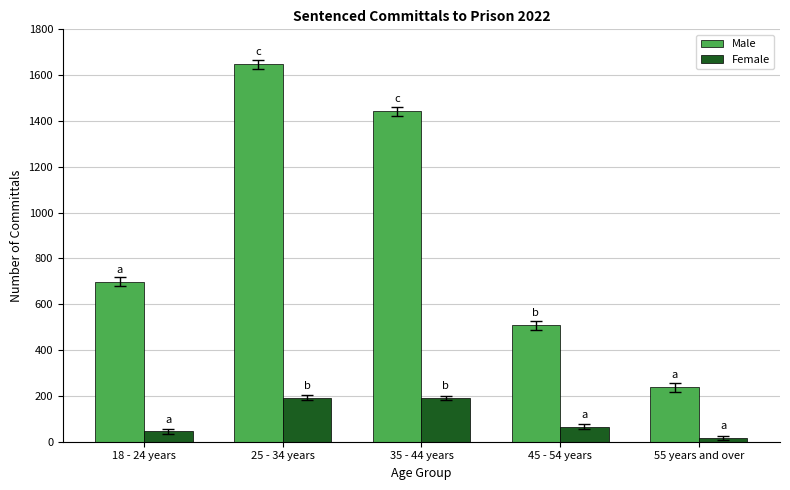

Where is Male nearest to the value 943?

18 - 24 years